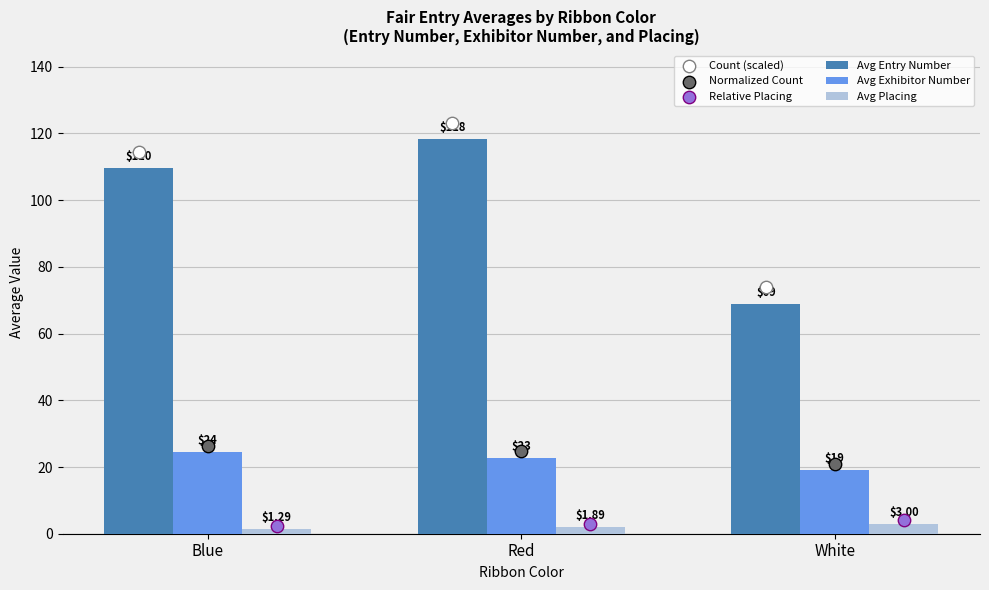

At how many categories does at least one series exceed 2?

3